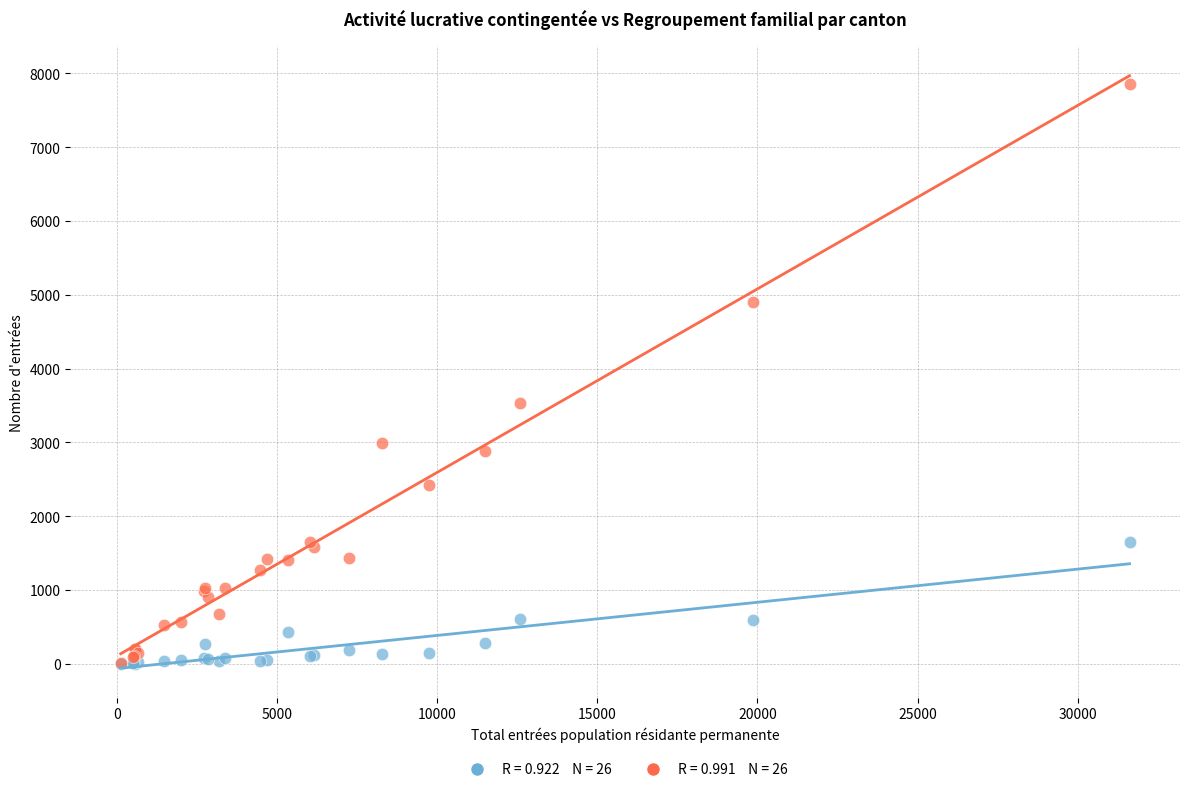

Across all series, what Y value is closest to 3924?

3537